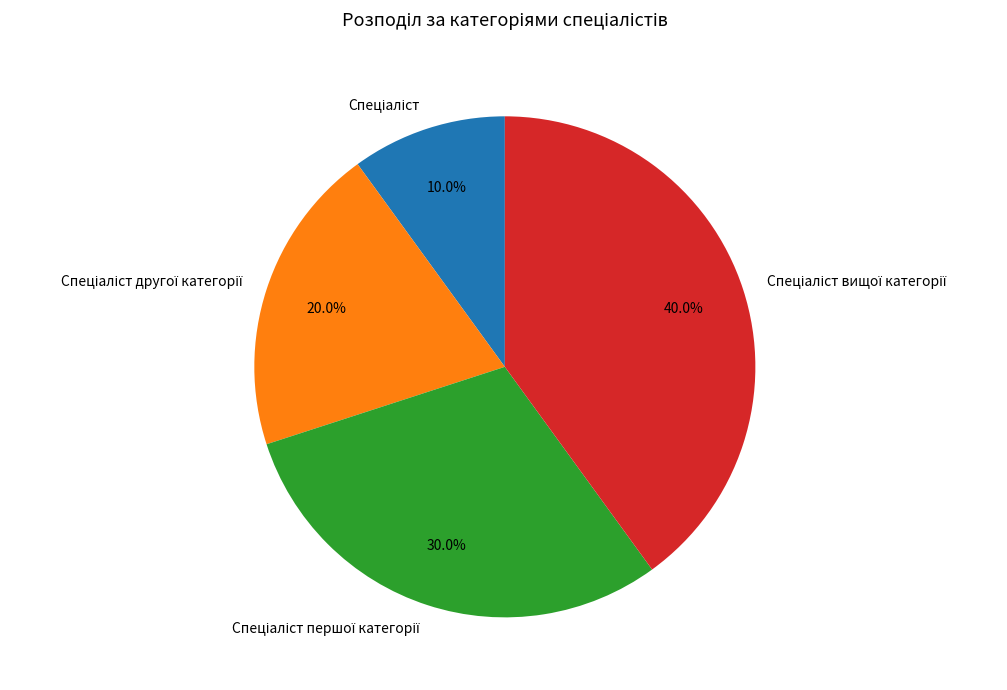

Is there any slice that represents more than half of the pie?

No